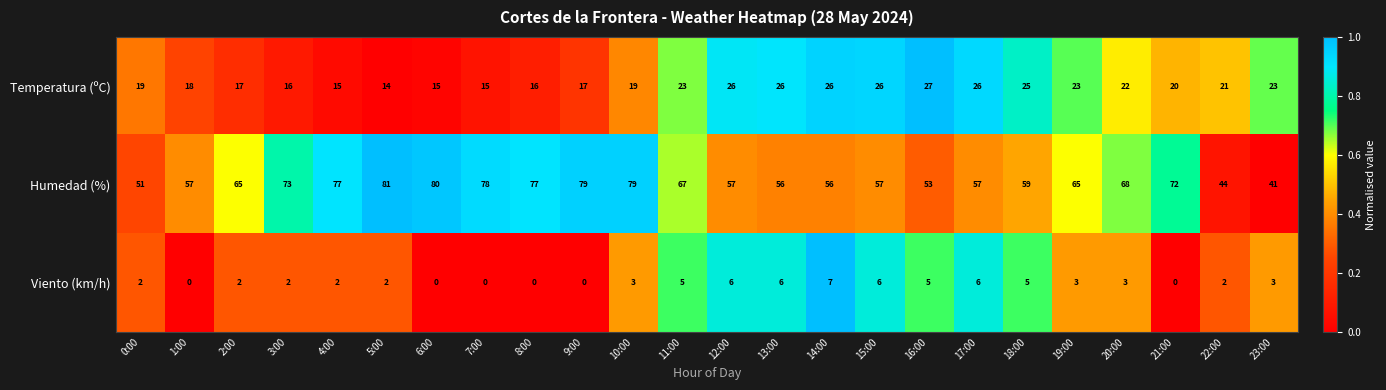

Which series has the widest spread of values?

Humedad (%)